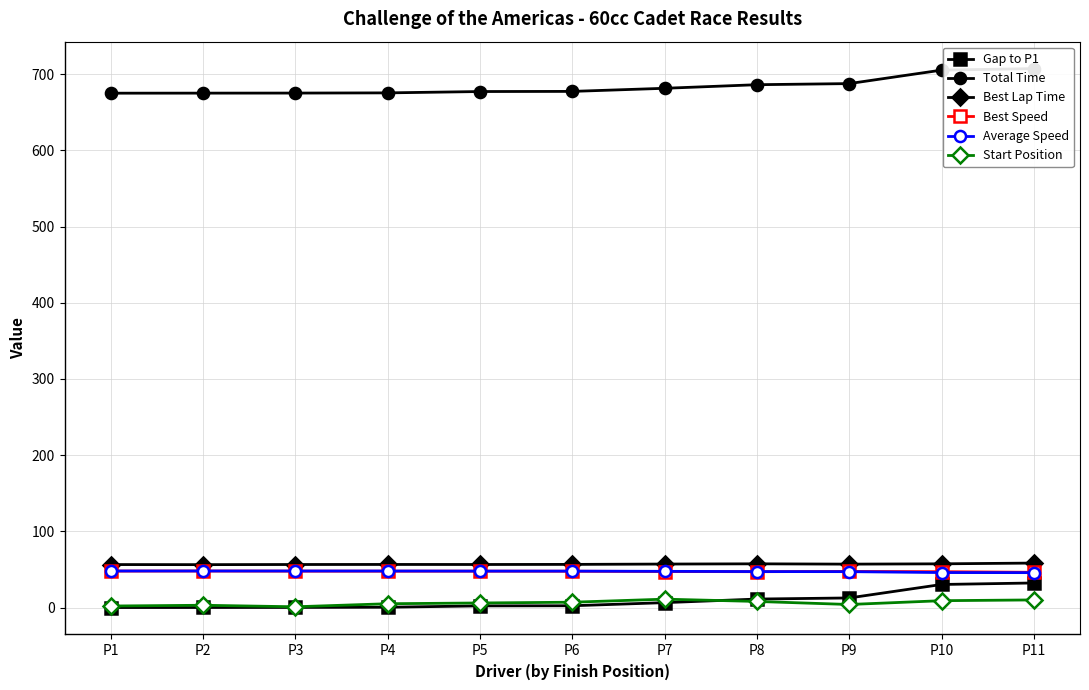

Where is the first local maximum for Best Lap Time?

P4